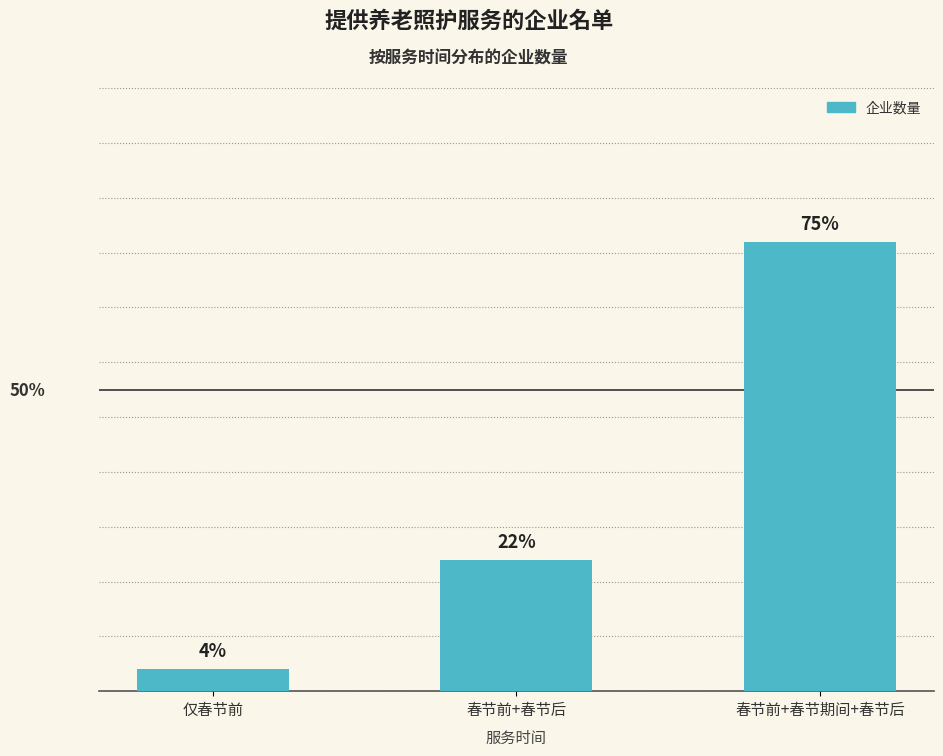

Does the chart contain stacked bars?

No